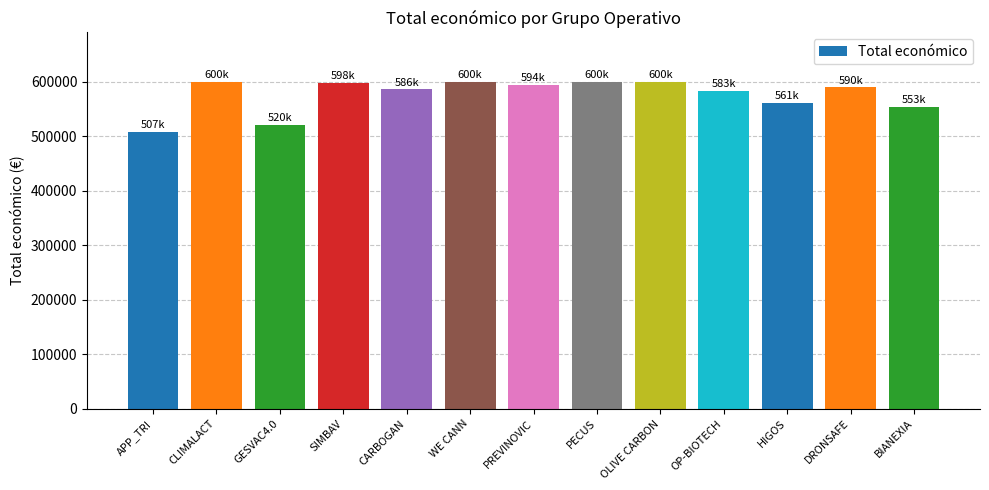

What is the change in value from GESVAC4.0 to BIANEXIA?

+33134